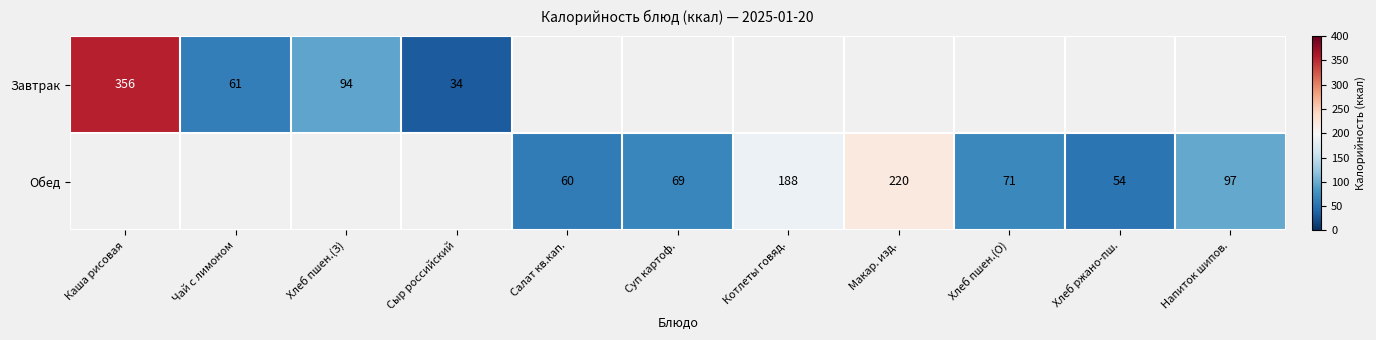

Between Чай с лимоном and Хлеб пшен.(З), which is larger?

Хлеб пшен.(З)